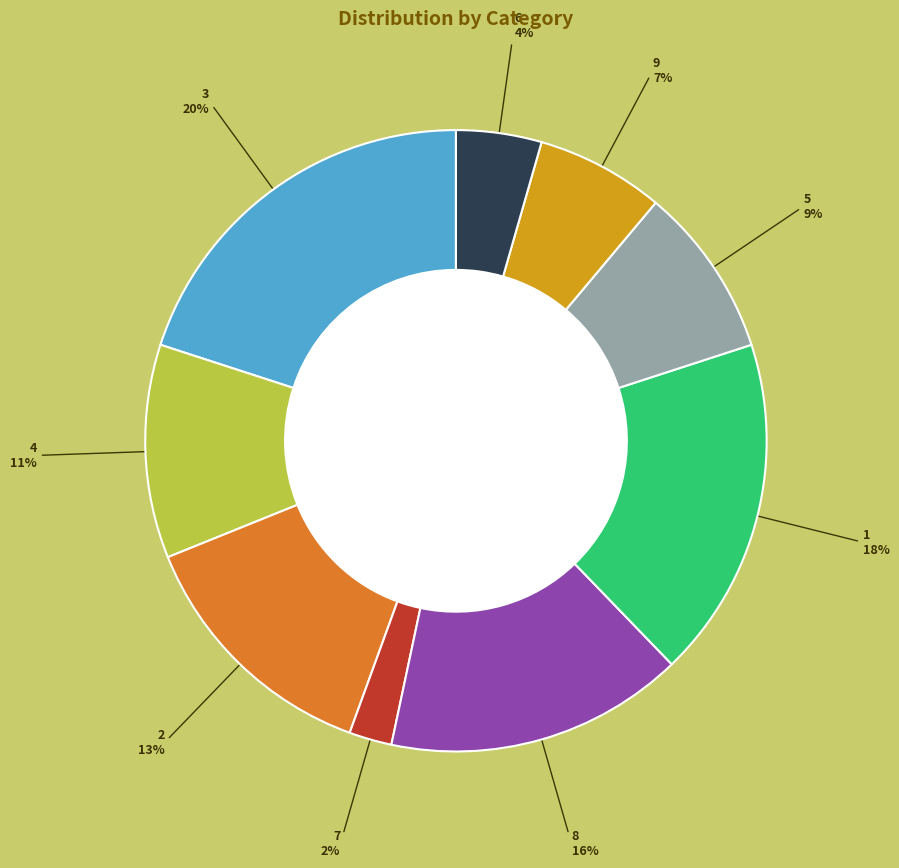

To the nearest percent, what is the average slice percentage?

11%